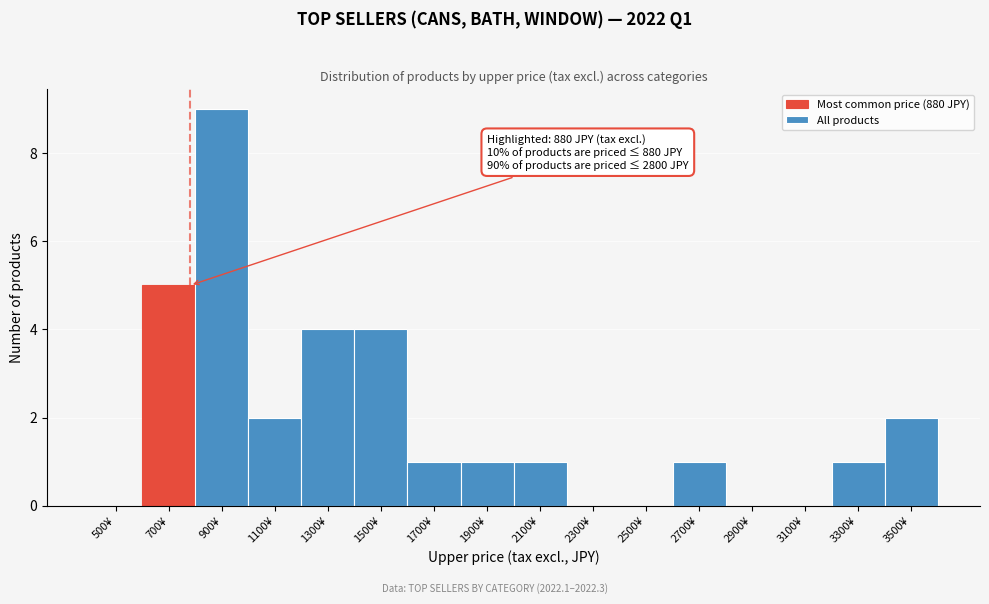

Reading left to right, transcribe all the data shown in this chart.

500¥=0	700¥=5	900¥=9	1100¥=2	1300¥=4	1500¥=4	1700¥=1	1900¥=1	2100¥=1	2300¥=0	2500¥=0	2700¥=1	2900¥=0	3100¥=0	3300¥=1	3500¥=2